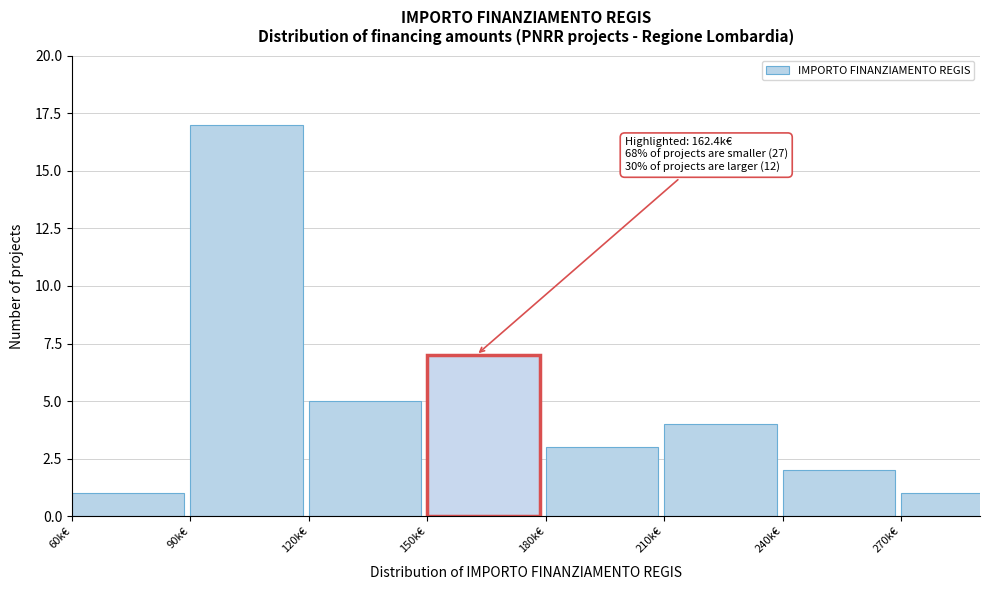

Reading left to right, transcribe all the data shown in this chart.

1	17	5	7	3	4	2	1